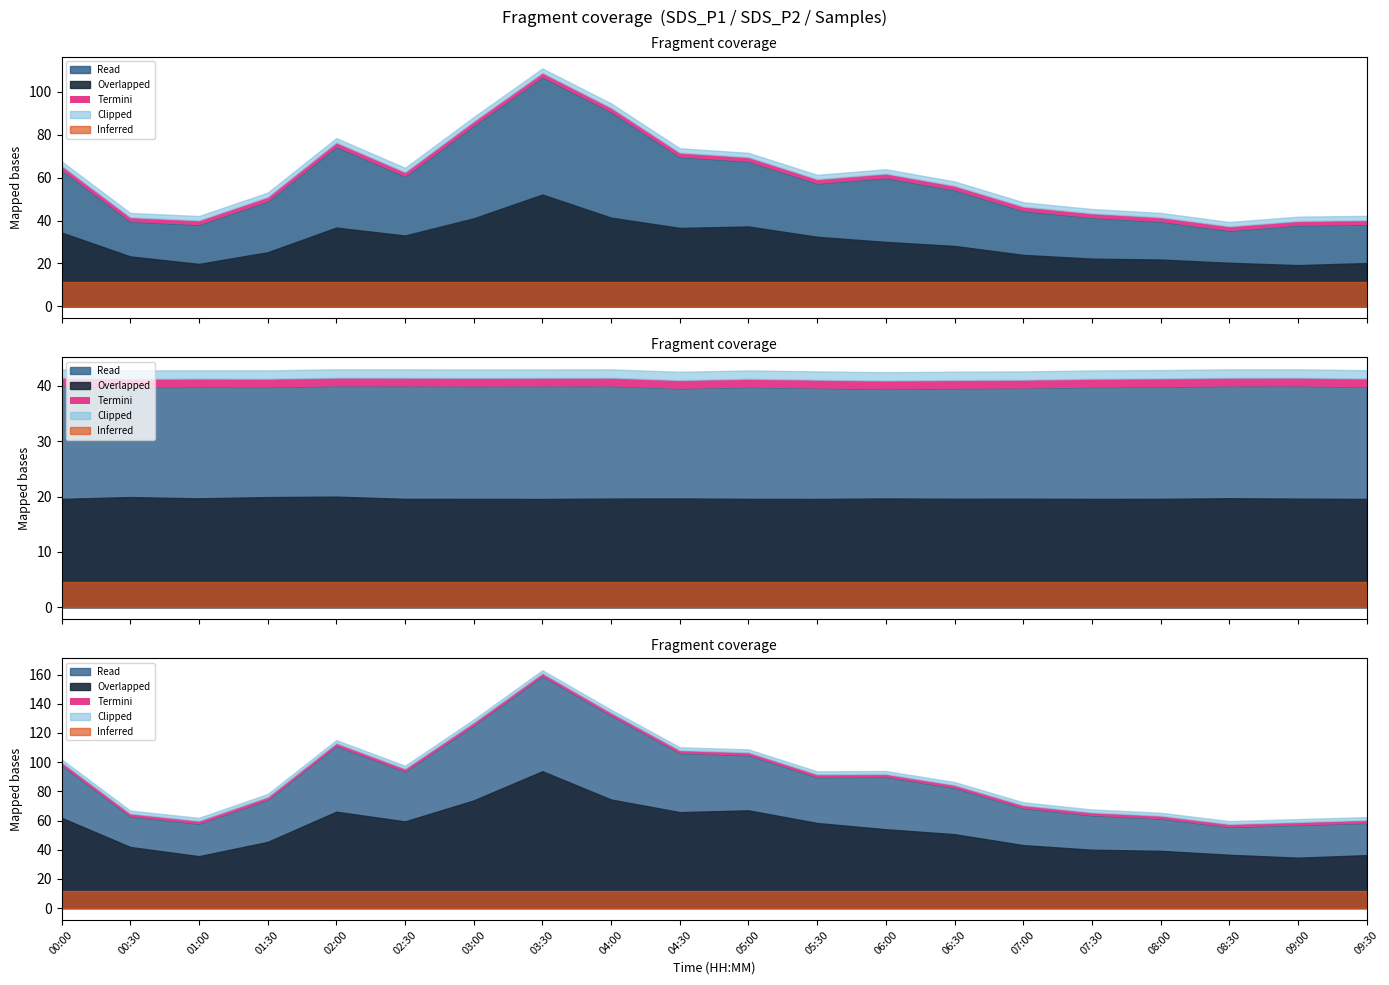

What is the difference between the SDS_P1 values at 03:00 and 07:30?

42.9